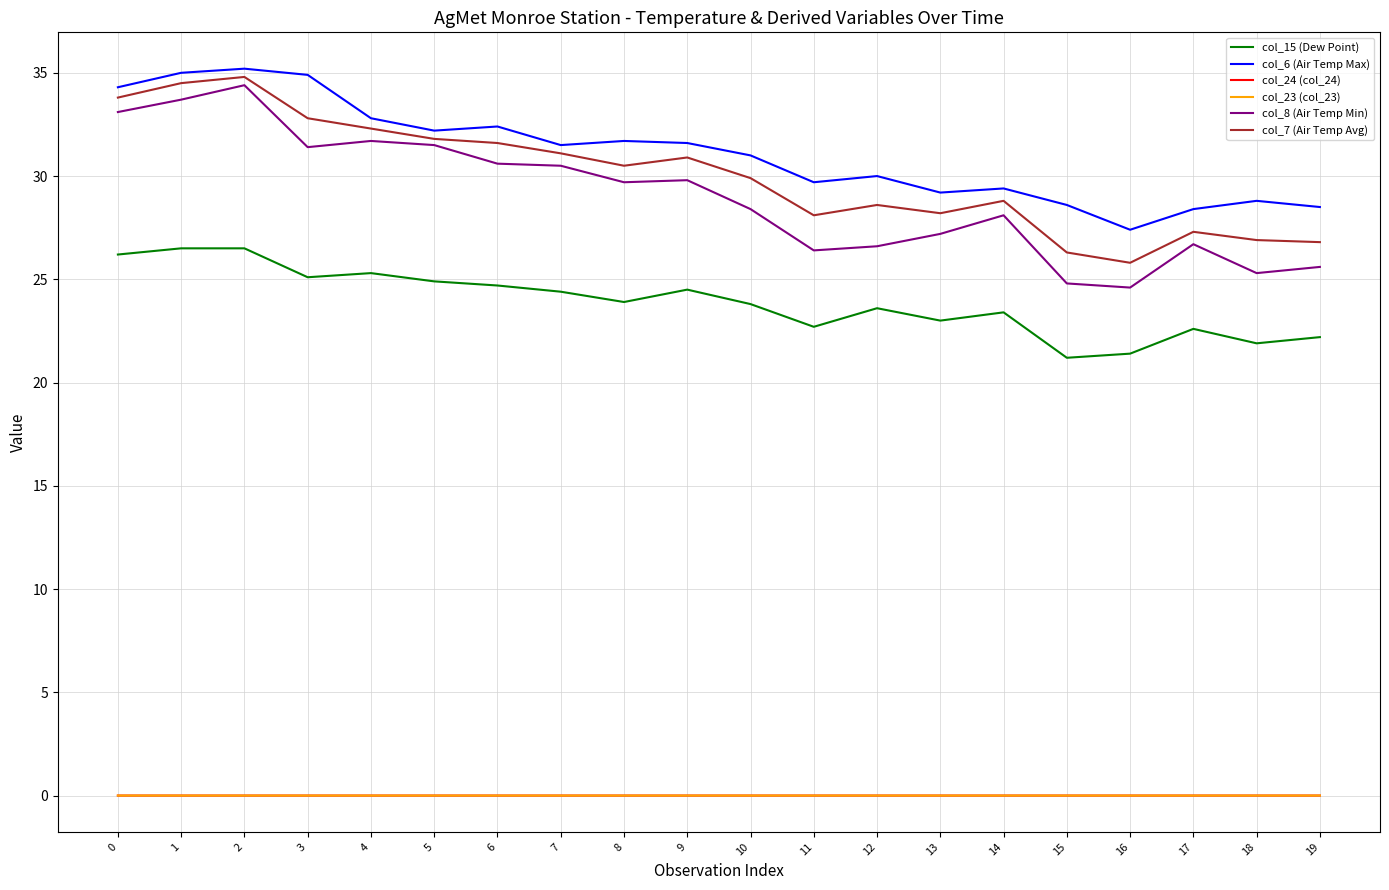

Is it true that col_24 (col_24) equals -0.0 at 18?

True